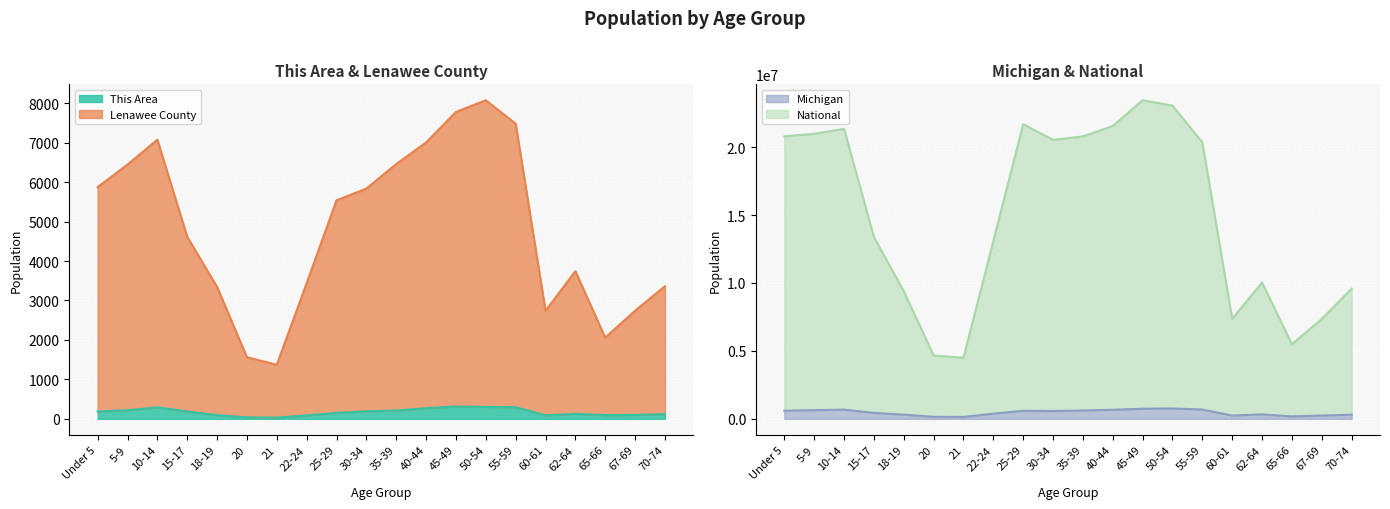

What is the maximum value for National?

23453172